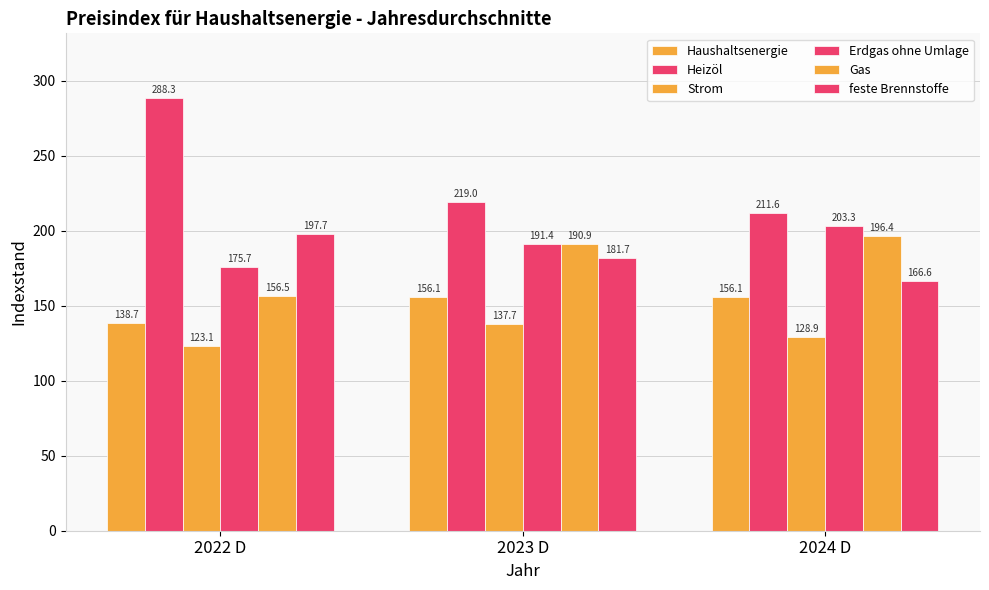

How many bars are there in total?

18